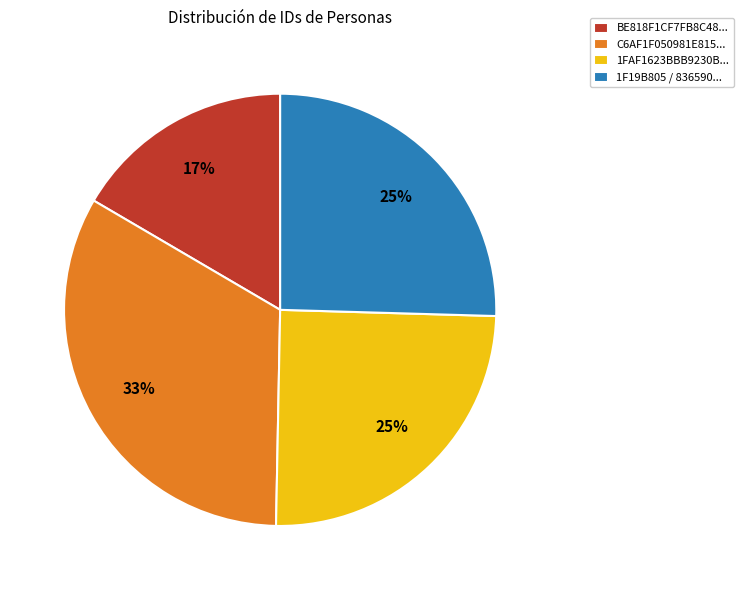

What is the ratio of the value at BE818F1CF7FB8C48... to the value at C6AF1F050981E815...?

0.5